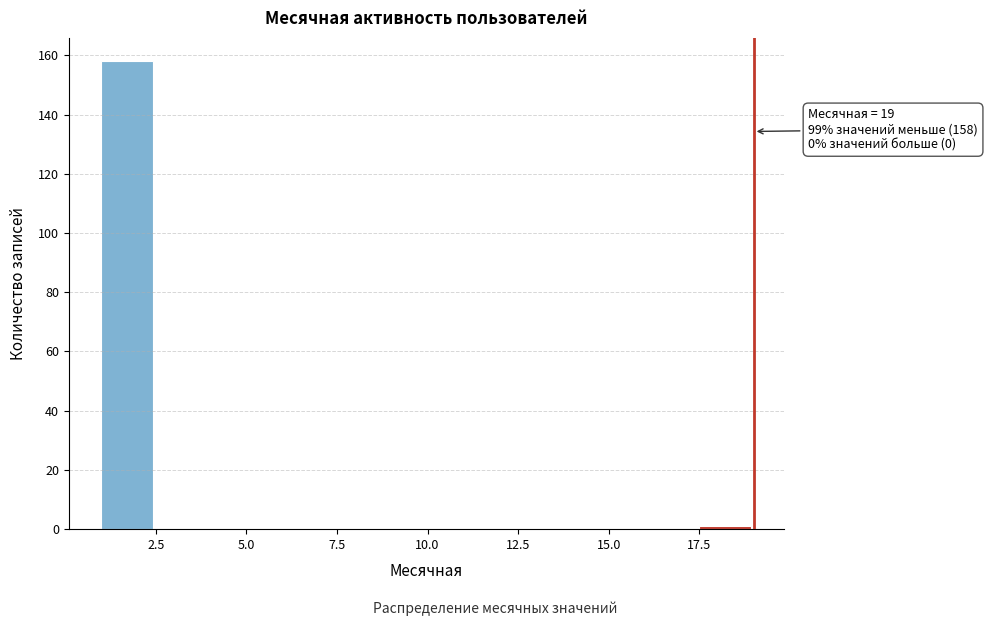

Around what value on the x-axis is the tallest bar? Give the approximate position of its centre, as read against the axis.

1.5